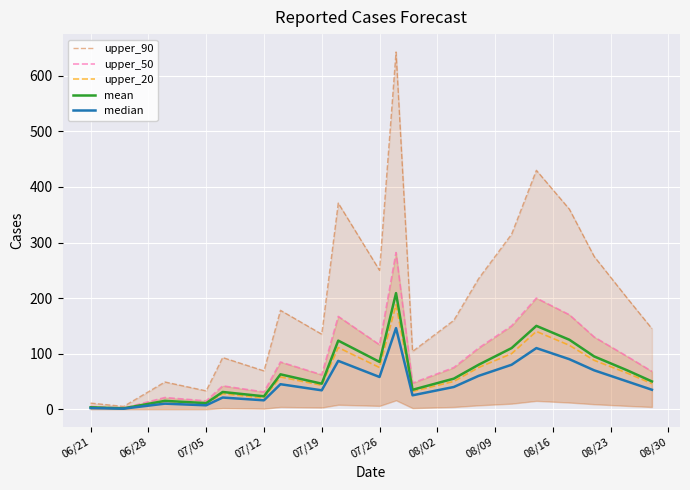

Is it true that upper_20 equals 43.0 at 07/19?

True